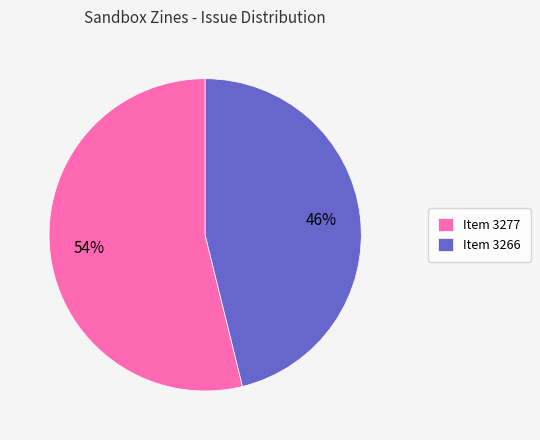

True or false: Item 3277 accounts for 54% of the total.

True